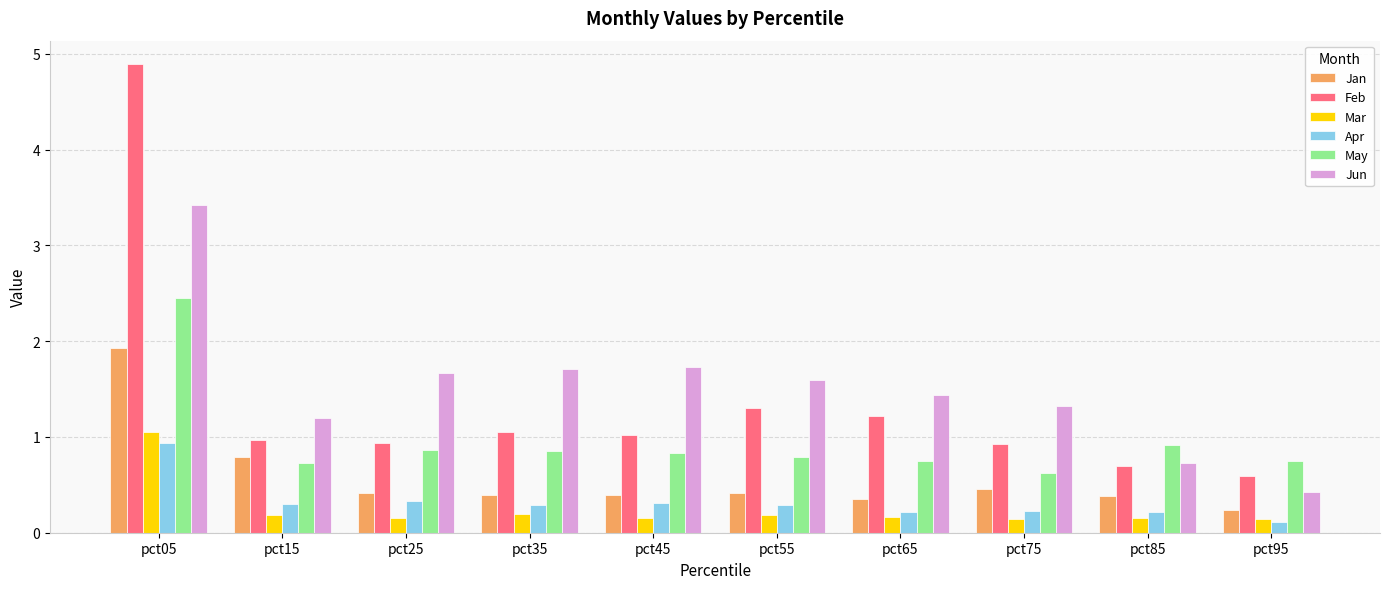

Is the value of Feb at pct05 greater than the value of Apr at pct55?

Yes